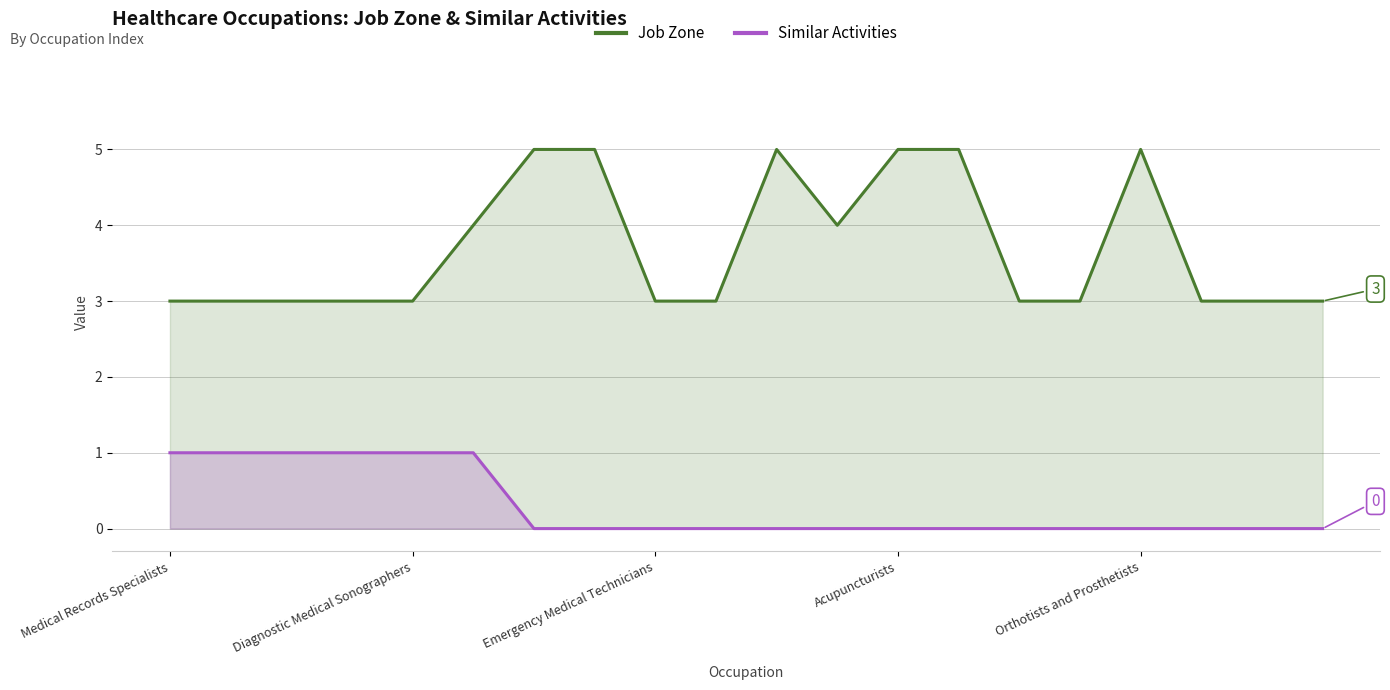

True or false: Job Zone and Similar Activities intersect in this chart.

False